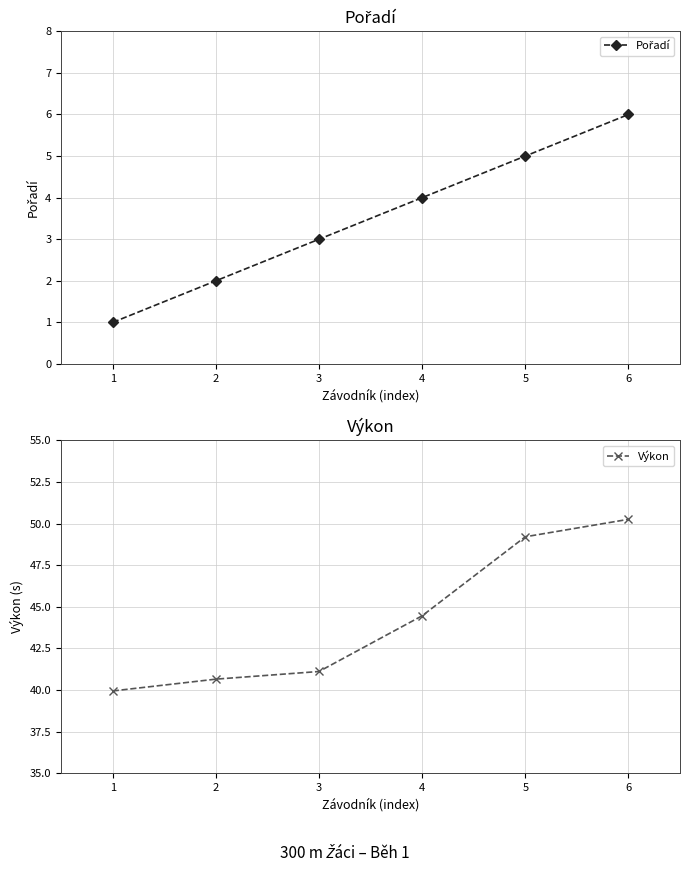

At which label does Pořadí reach its peak?

6